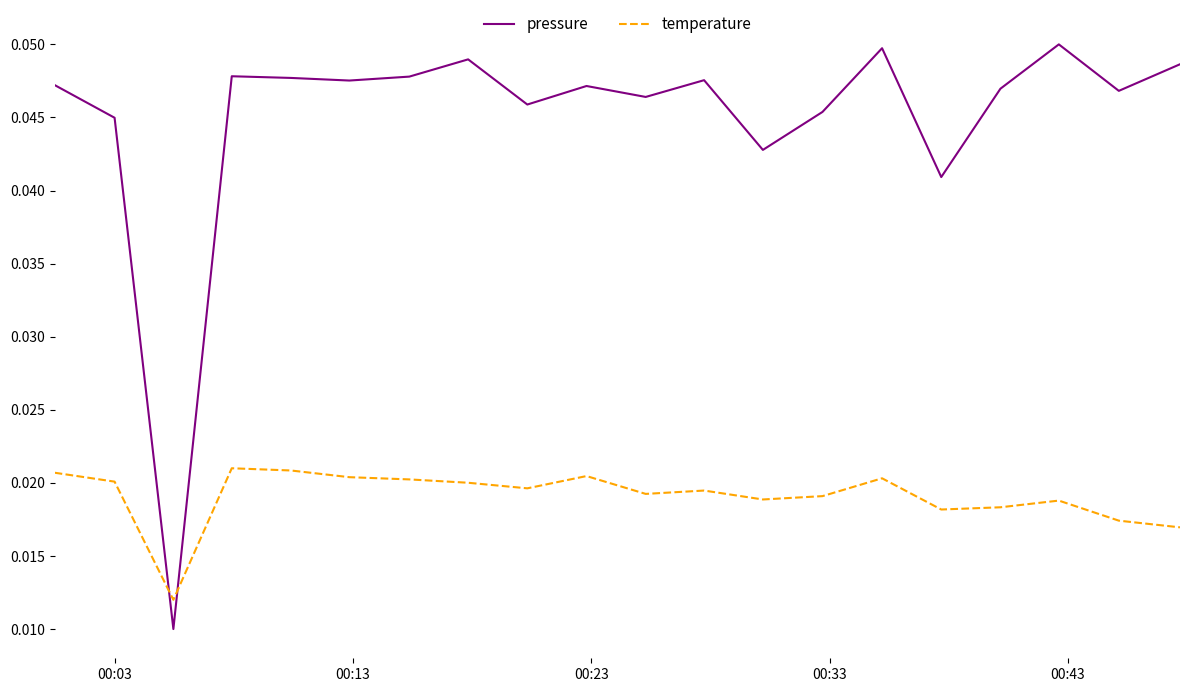

How many times do temperature and pressure cross each other?

2